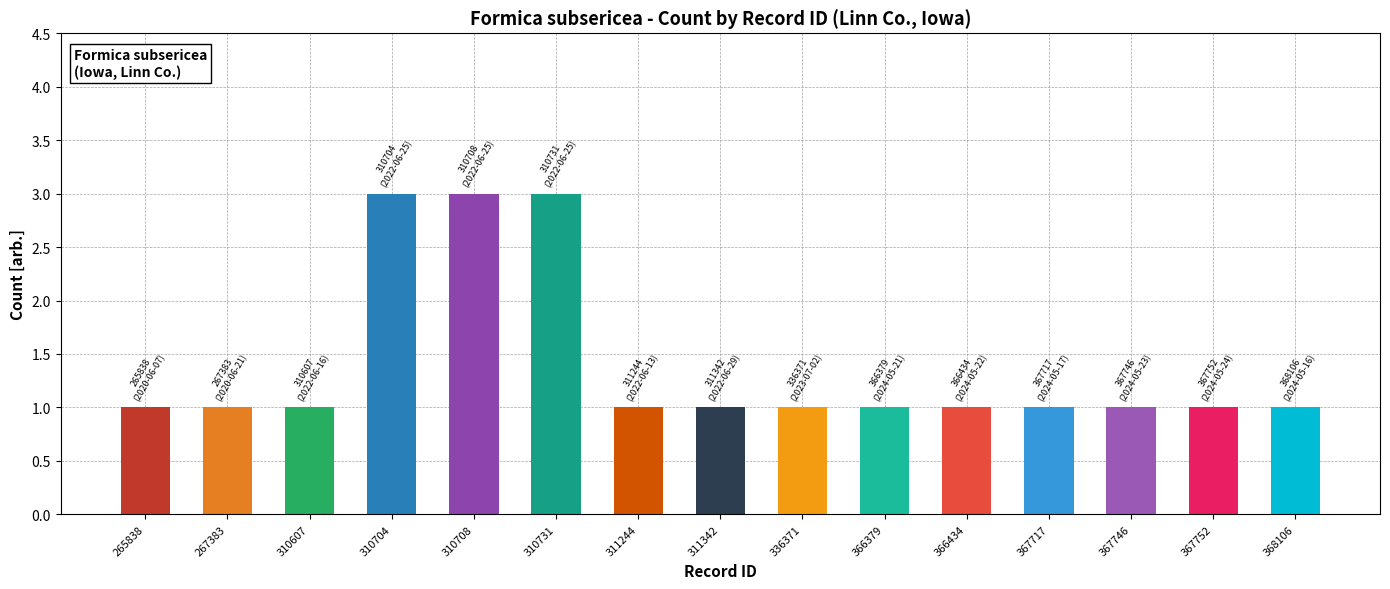

Count the number of data series in this chart.

1